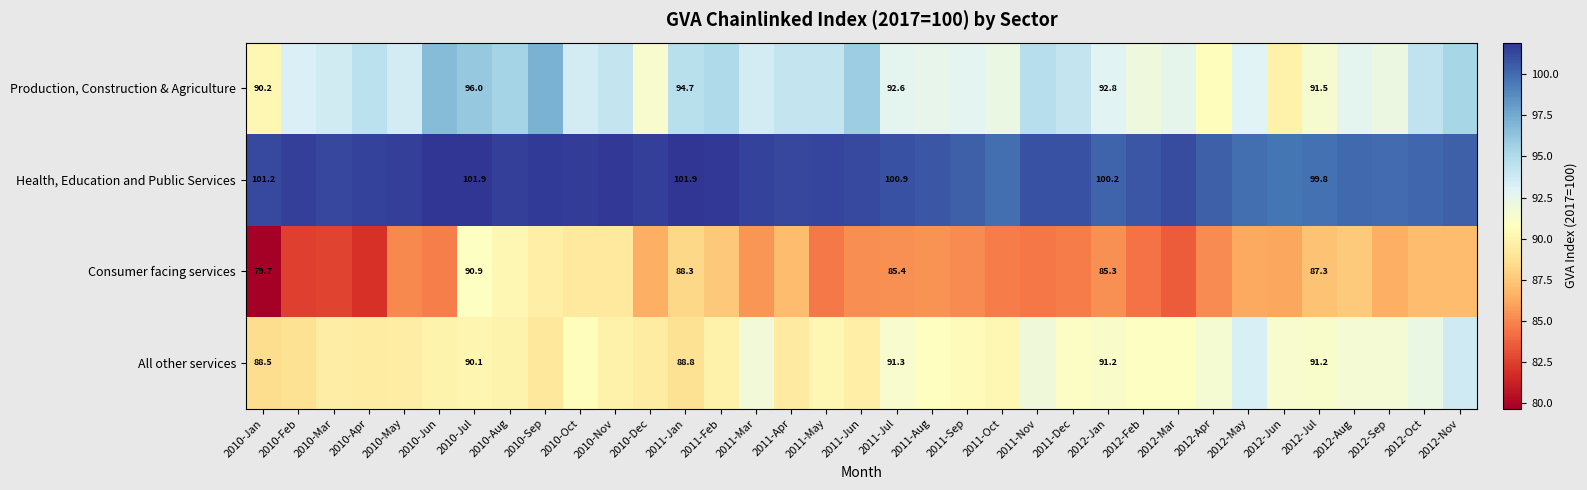

Which series has the widest spread of values?

Consumer facing services